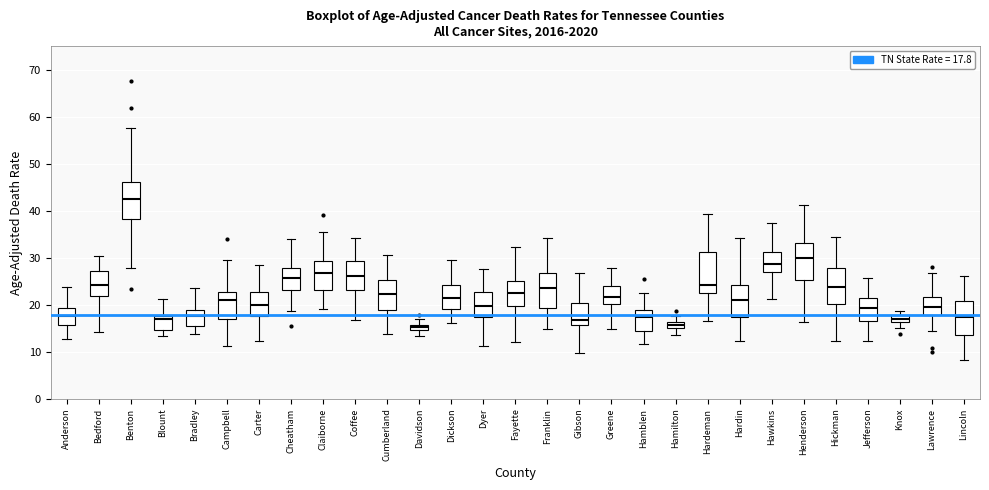

Where is the upper edge of the box for Hamilton on the y-axis? The values are not printed on the chart, so give them approximately, as read against the axis.

16